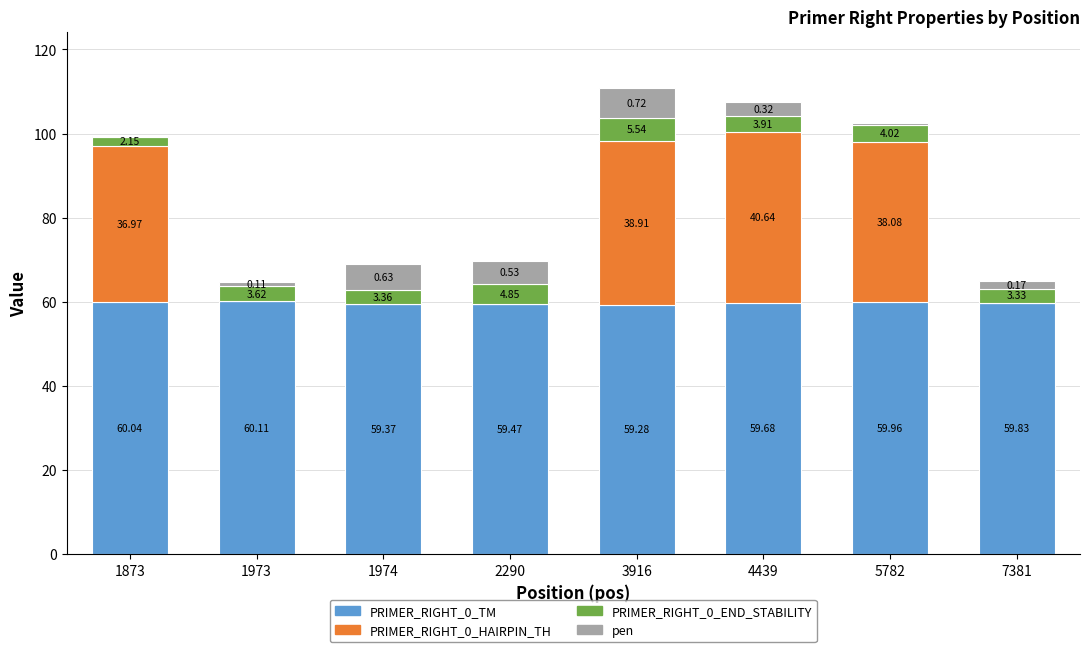

At which category is the sum across all series the highest?

3916